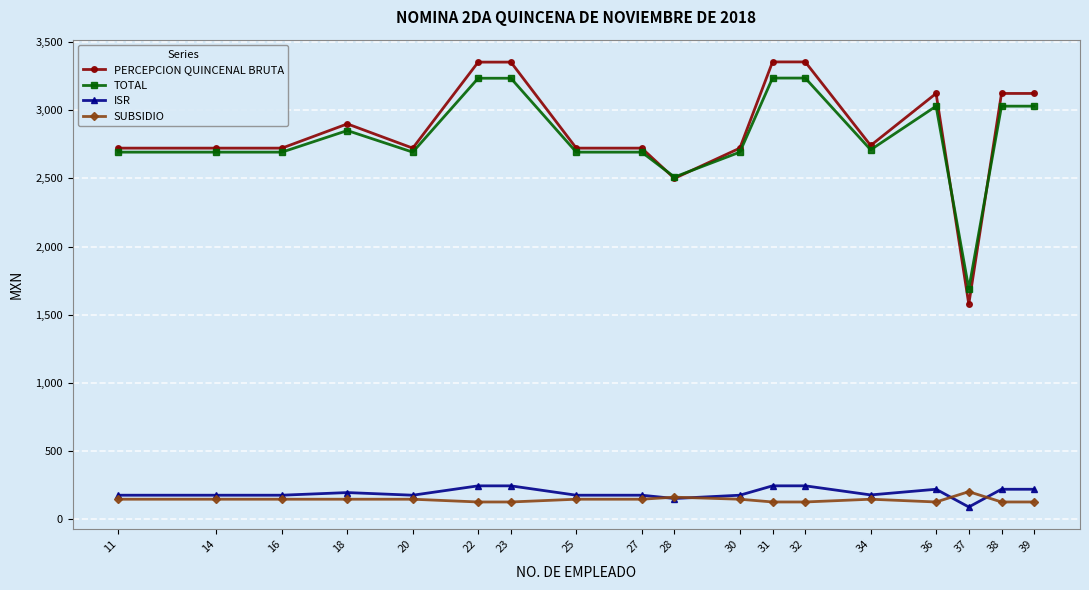

Read the ISR value at 18.

194.1